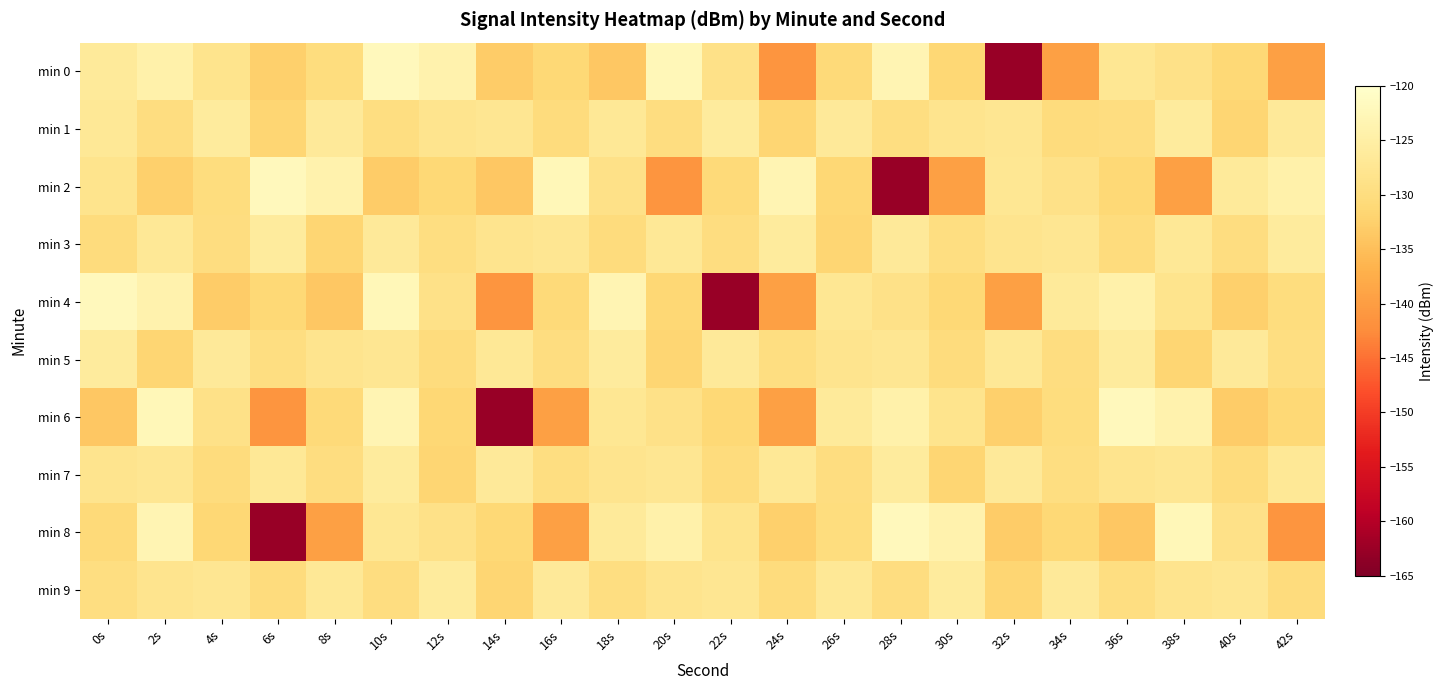

What is the smallest value displayed?

-162.6